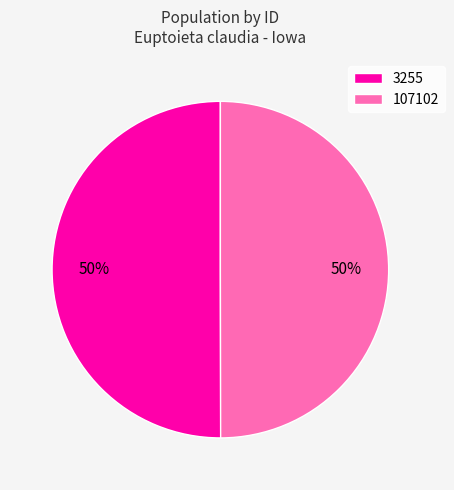

To the nearest percent, what is the average slice percentage?

50%